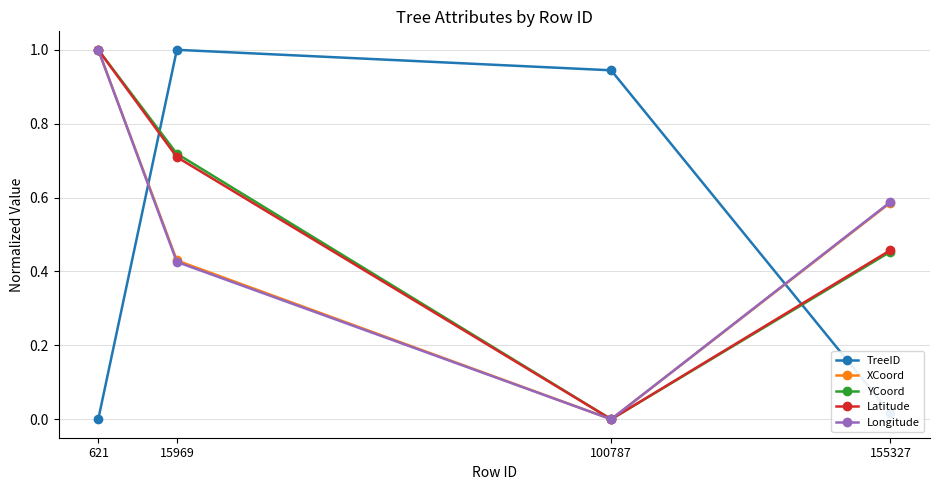

At which label does Latitude reach its minimum?

100787